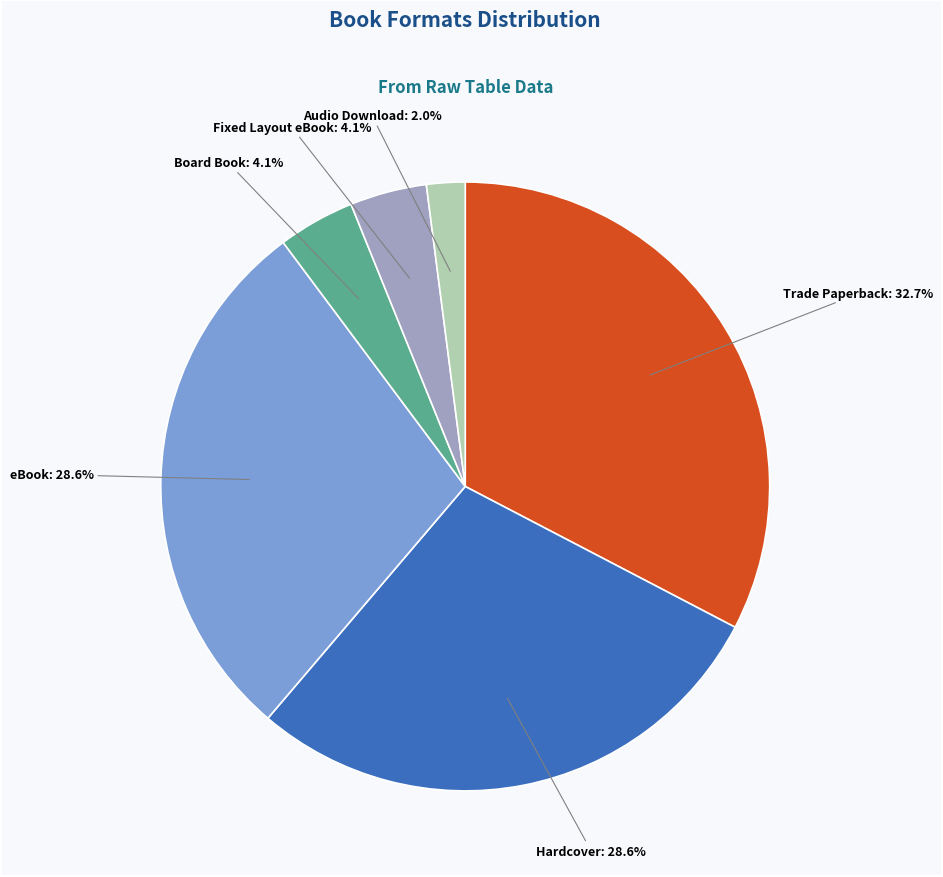

Does any single category account for the majority?

No